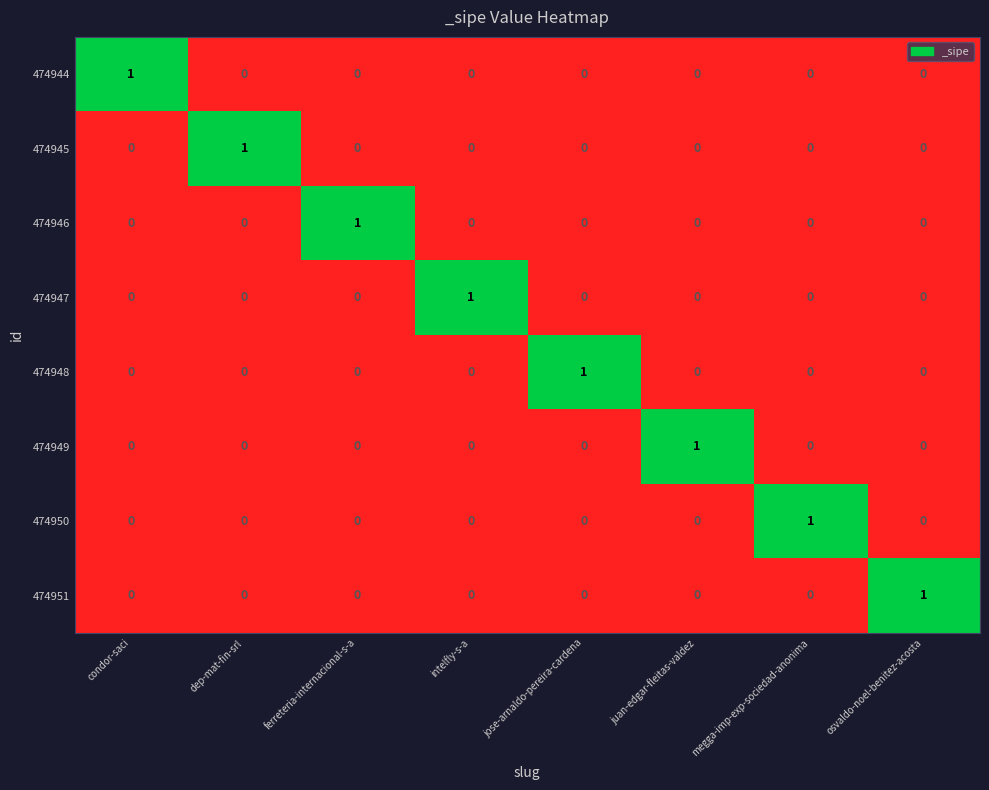

Is it true that 474947 equals 0 at osvaldo-noel-benitez-acosta?

True